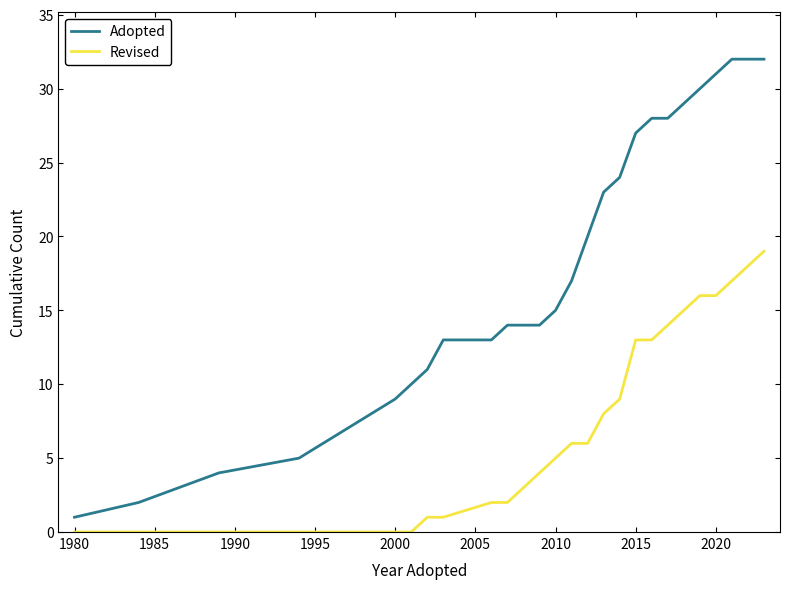

Which series has the widest spread of values?

Adopted